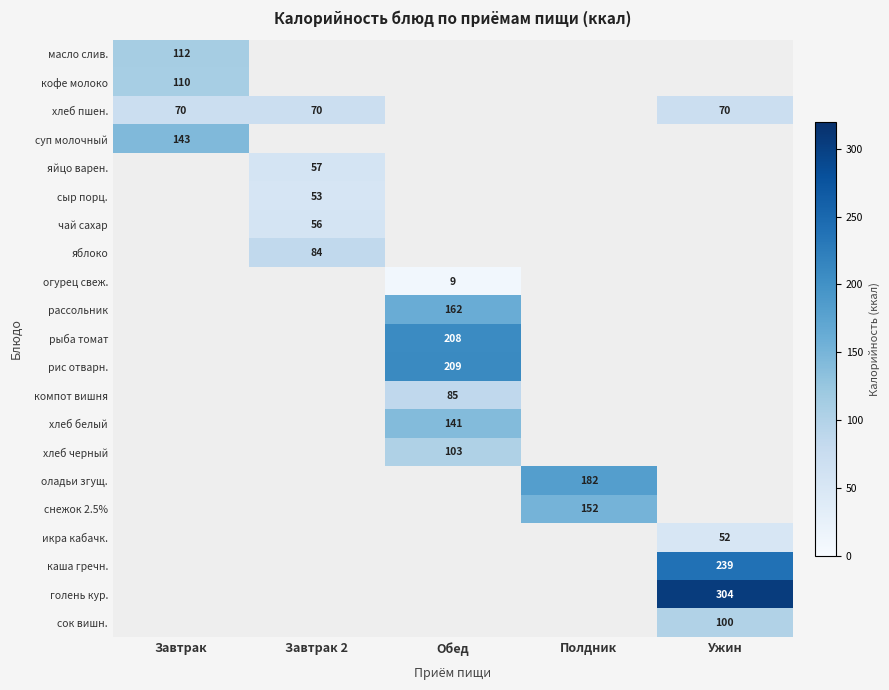

How many distinct data groups are displayed?

21